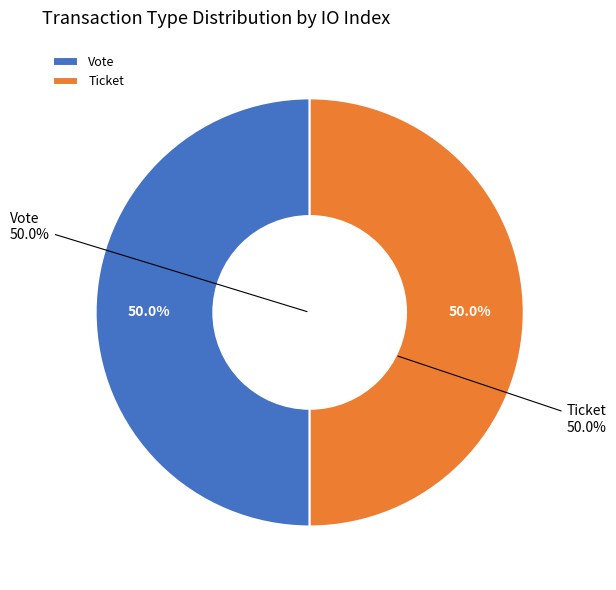

What is the largest slice in the pie chart?

Vote